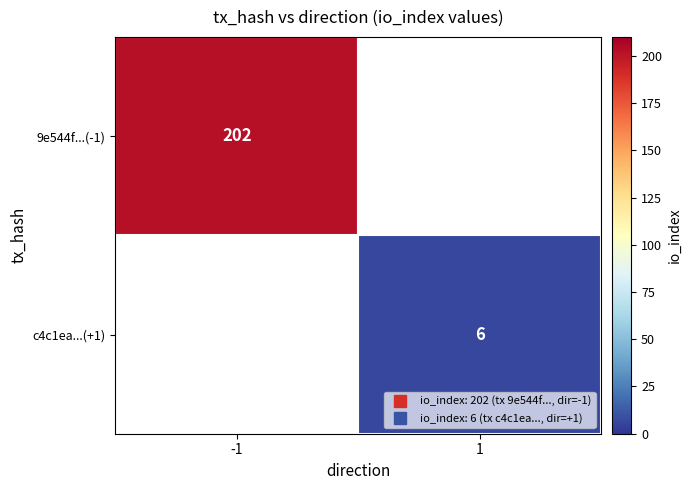

Is it true that c4c1ea...(+1) equals 2.8 at 1?

False